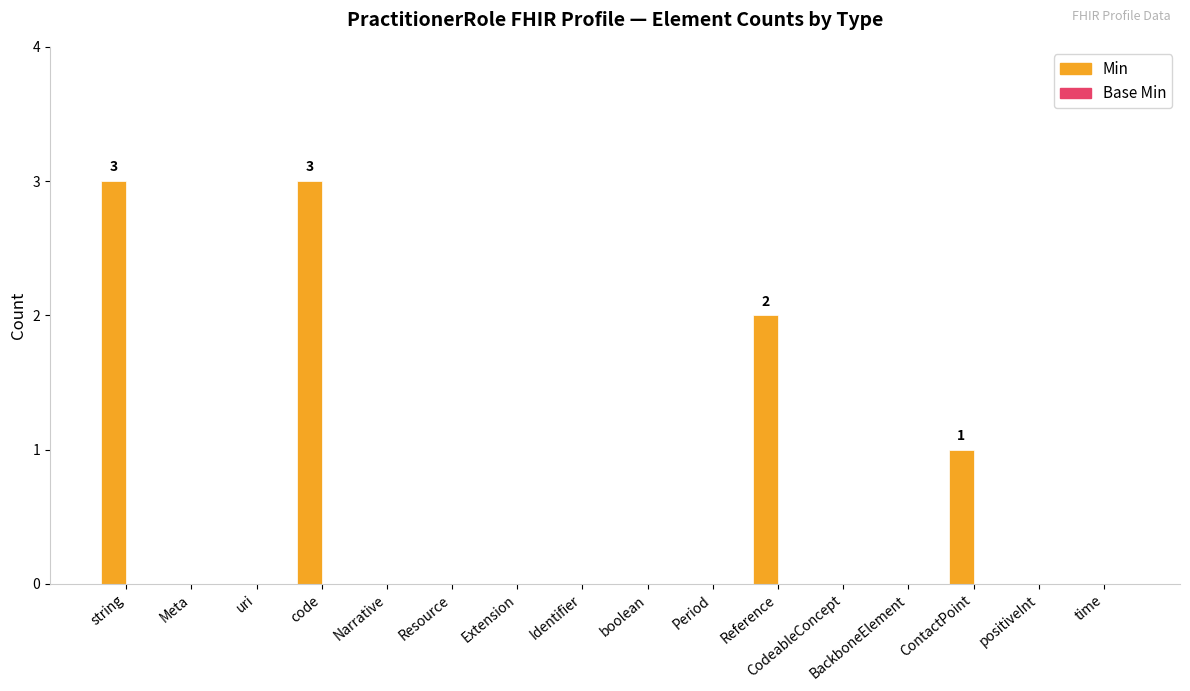

Which has a higher value, Reference or BackboneElement?

Reference